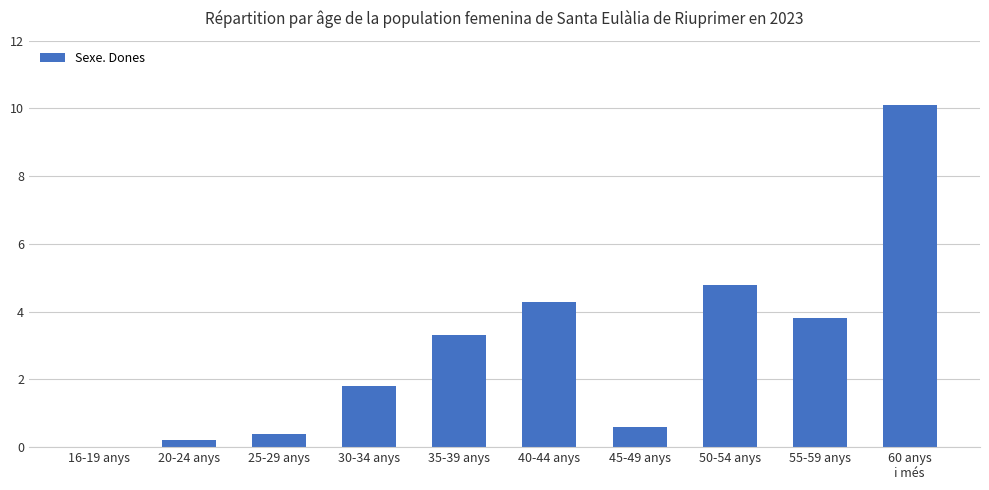

What value does the data have at 45-49 anys?

0.6